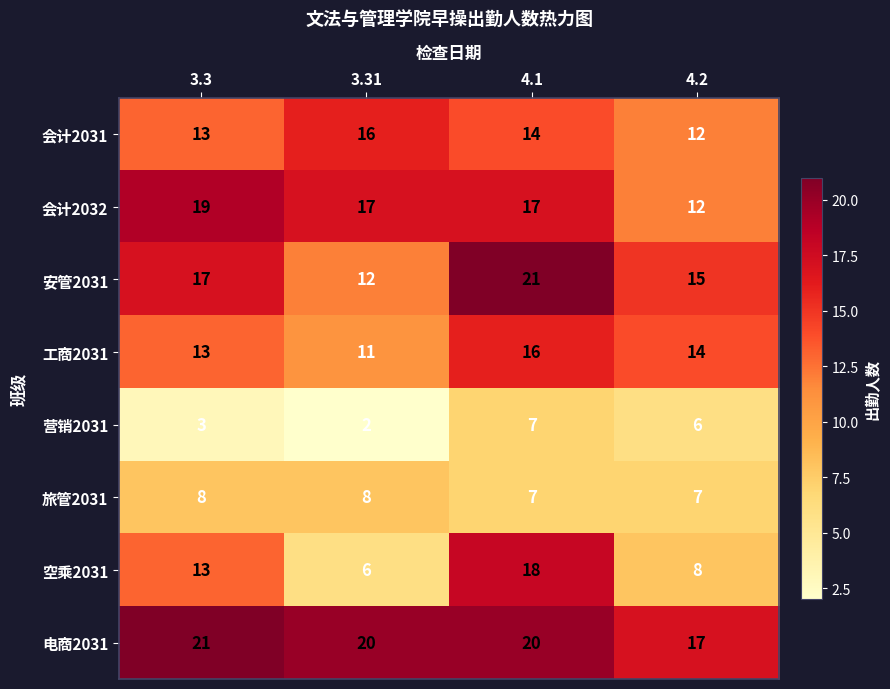

Which series has the widest spread of values?

空乘2031